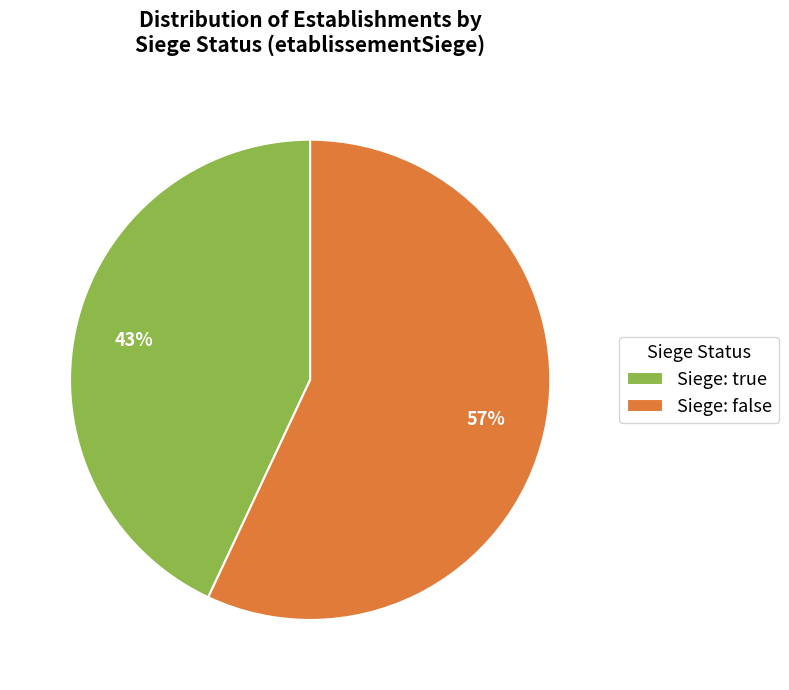

True or false: Siege: false accounts for 44% of the total.

False